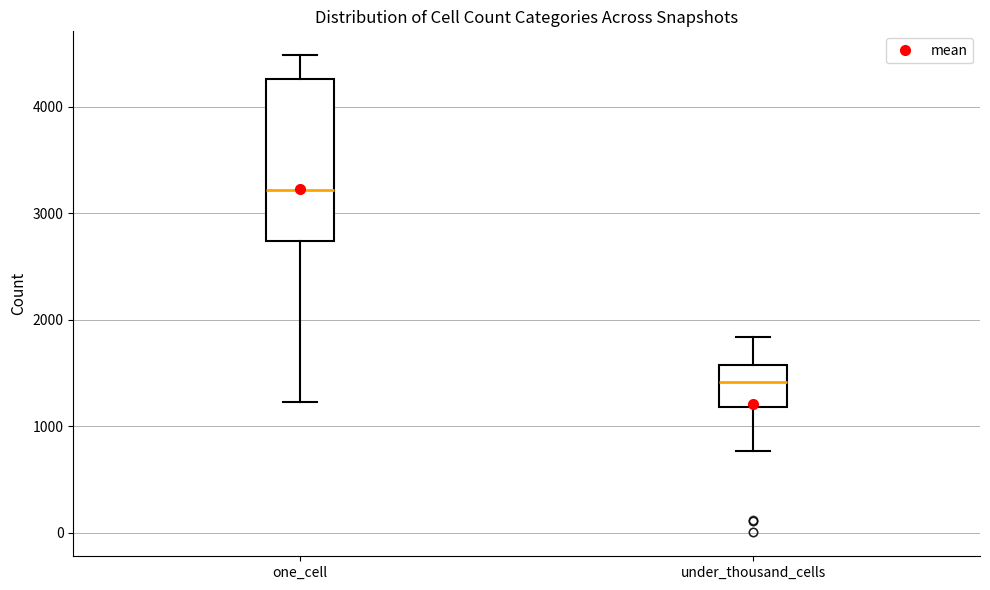

Reading left to right, read every box against the y-axis: the position of its median line, the range the box covers, and the ends of its whiskers. The values are not printed on the chart, so give them approximately, as read against the axis.

one_cell: median 3200, box 2700 to 4300, whiskers 1200 to 4500
under_thousand_cells: median 1400, box 1200 to 1600, whiskers 800 to 1800